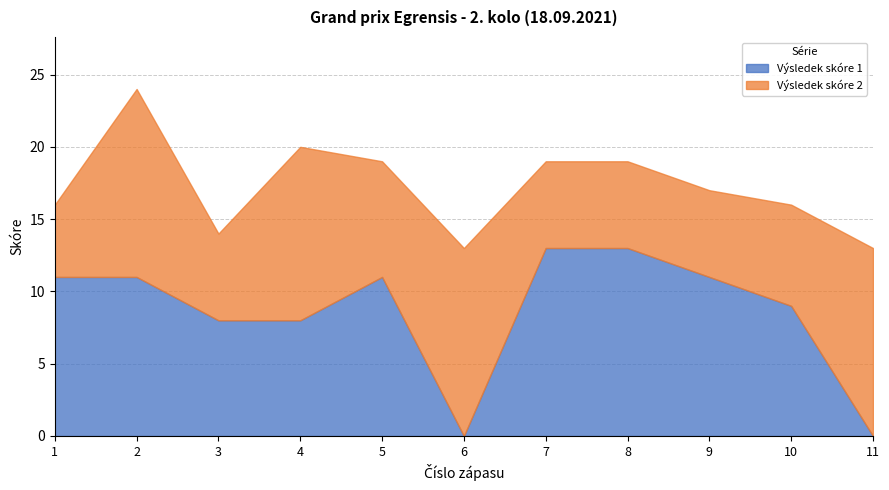

Where is the first local minimum for Výsledek skóre 1?

6